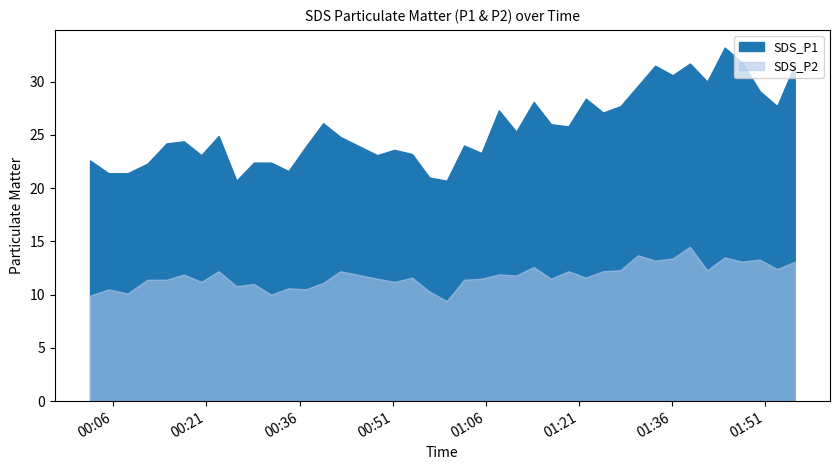

Reading right to left, transcribe all the data shown in this chart.

SDS_P1: 31.6	27.7	29.1	31.8	33.2	30.0	31.7	30.6	31.5	29.6	27.7	27.1	28.4	25.8	26.0	28.1	25.3	27.3	23.3	24.0	20.7	21.0	23.2	23.6	23.1	24.8	26.1	23.9	21.6	22.4	22.4	20.7	24.9	23.1	24.4	24.2	22.3	21.4	21.4	22.6
SDS_P2: 13.1	12.4	13.3	13.1	13.5	12.3	14.5	13.4	13.2	13.7	12.3	12.2	11.6	12.2	11.5	12.6	11.8	11.9	11.5	11.4	9.4	10.3	11.6	11.2	11.5	12.2	11.1	10.5	10.6	10.0	11.0	10.8	12.2	11.2	11.9	11.4	11.4	10.1	10.5	9.9